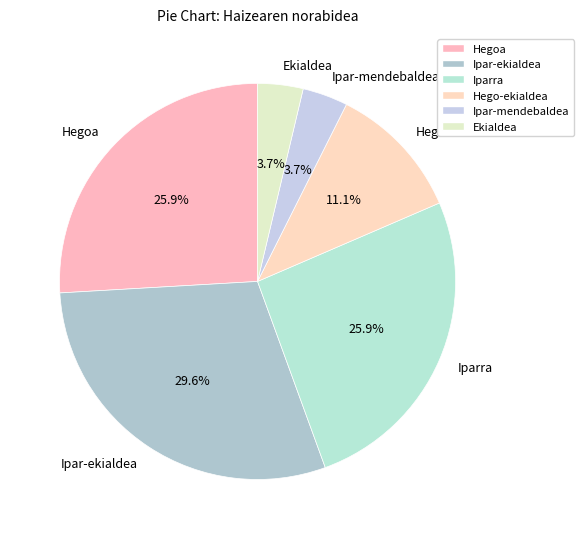

What is the ratio of the value at Ipar-ekialdea to the value at Hego-ekialdea?

2.7